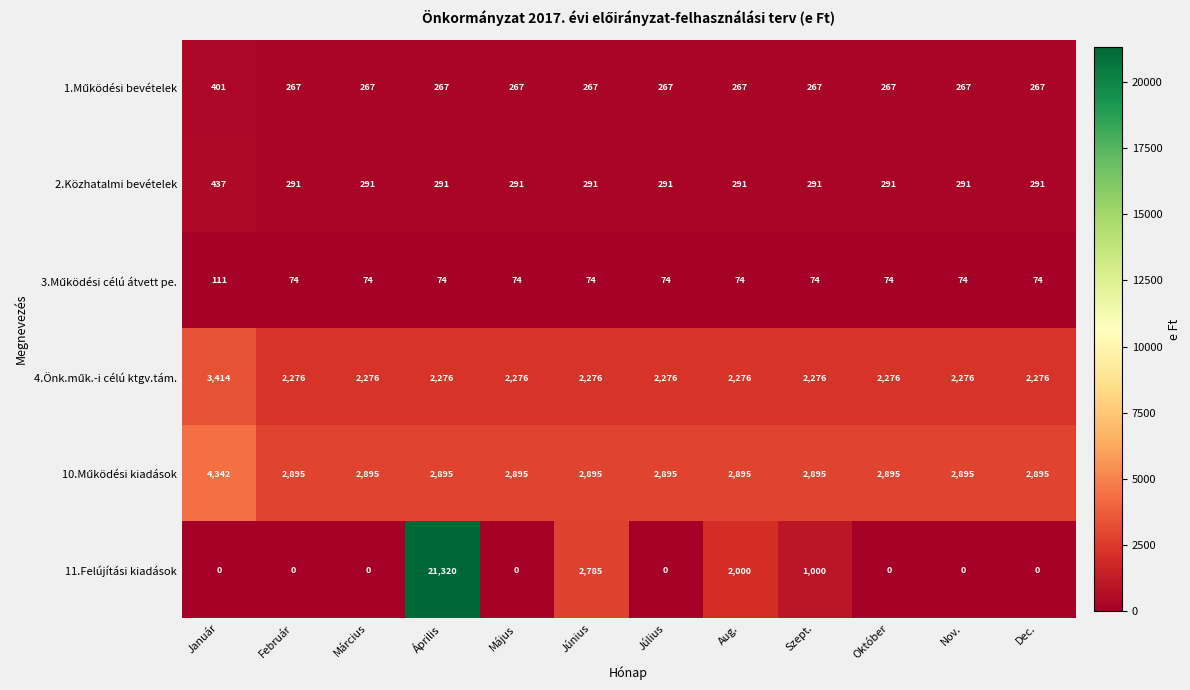

The 2.Közhatalmi bevételek series shows 398 at Február. True or false?

False